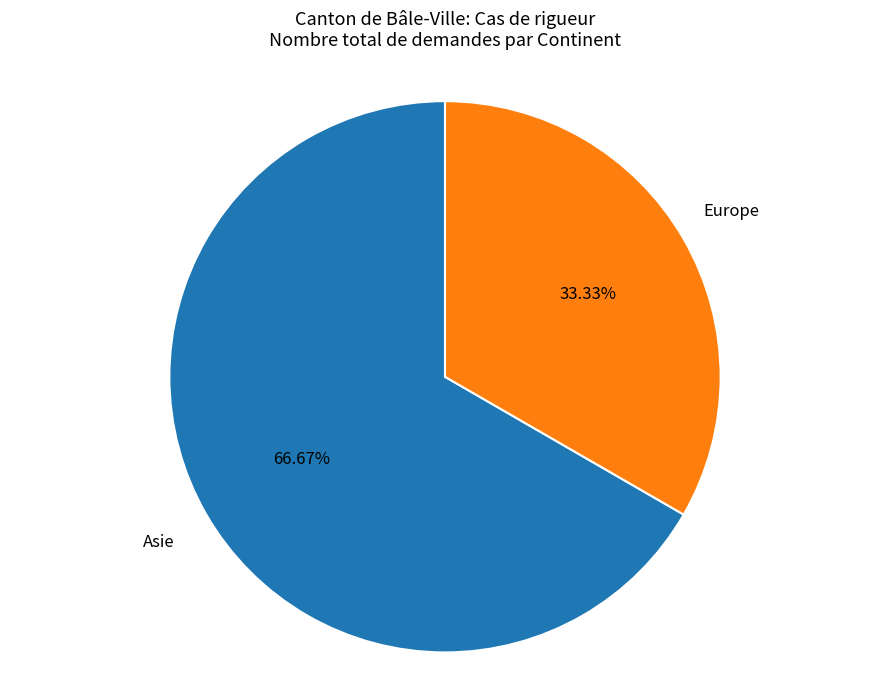

To the nearest percent, what is the difference between the largest and smallest slice percentages?

33%